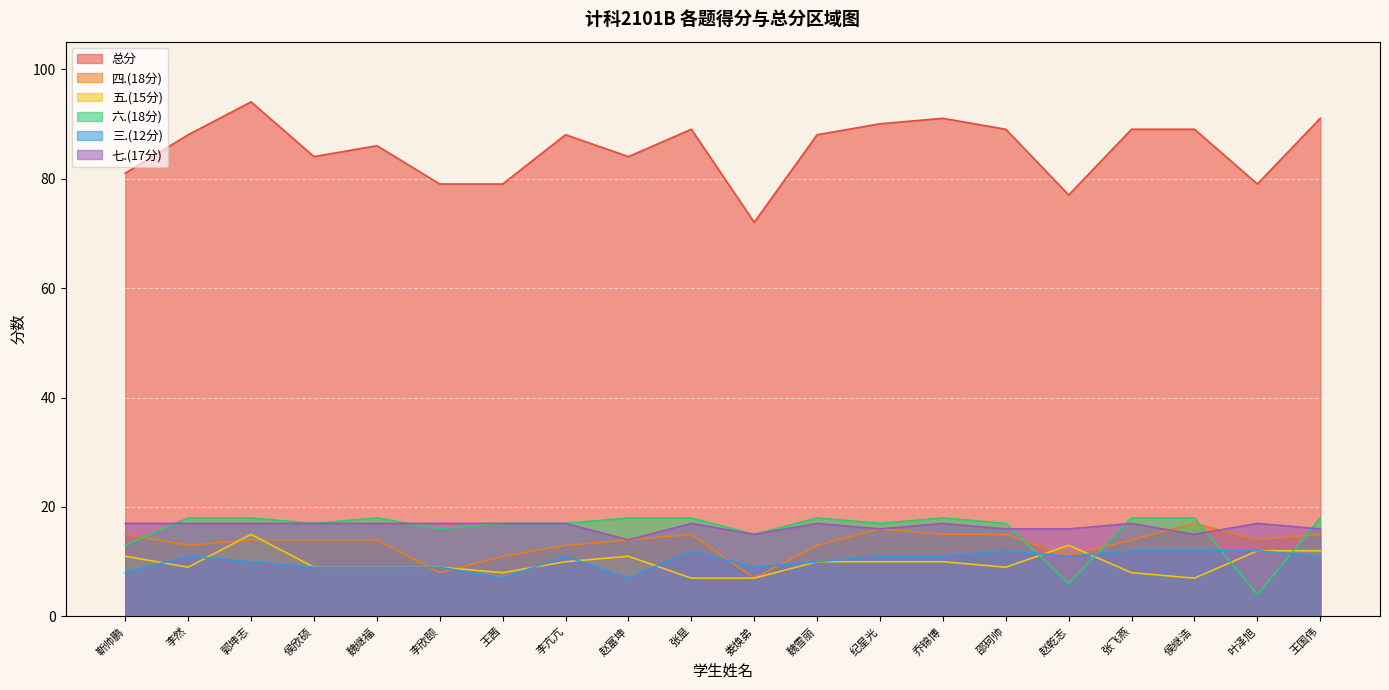

After their last crossing, which series has the higher values: 四.(18分) or 五.(15分)?

四.(18分)